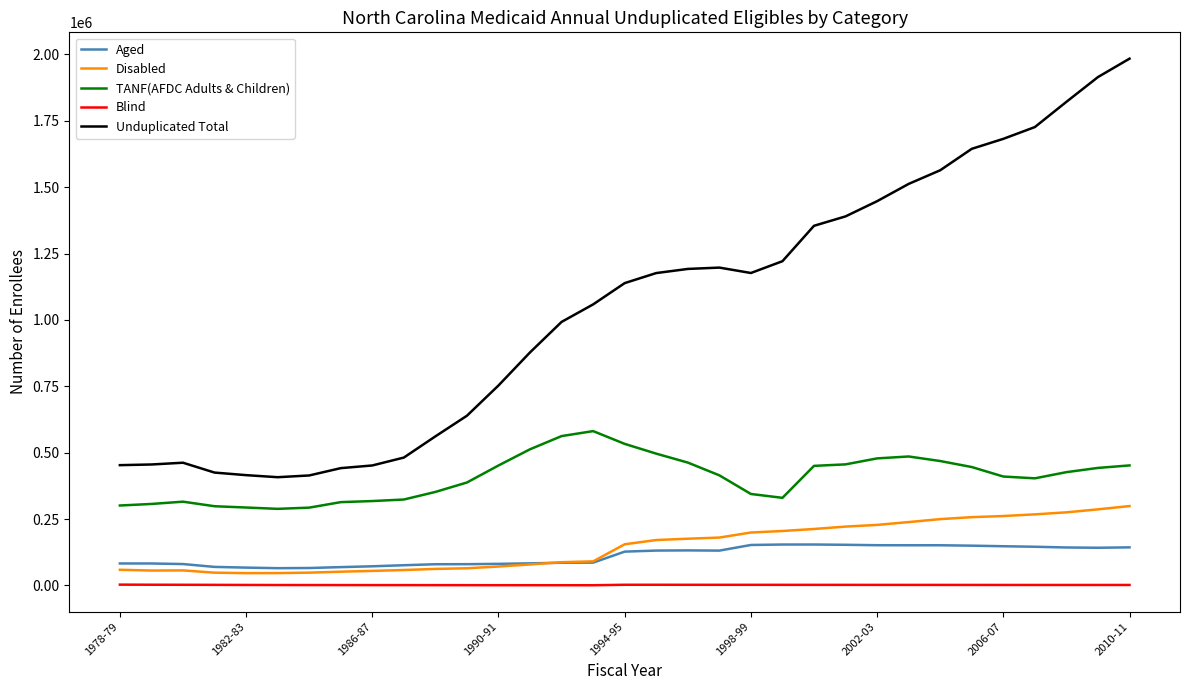

Which series has the largest total across all categories?

Unduplicated Total